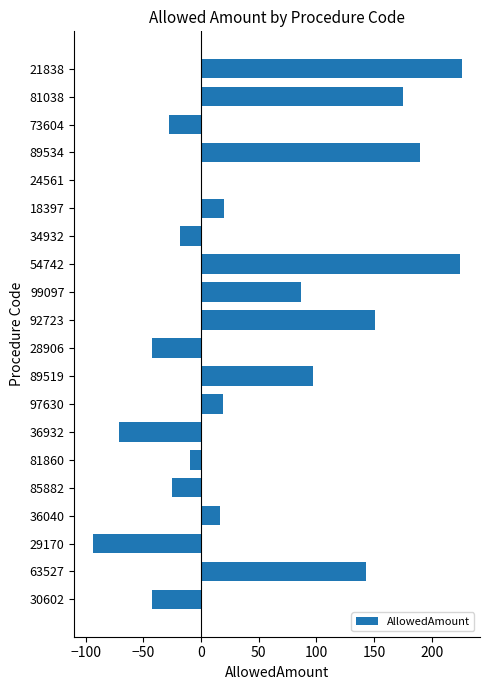

What is the sum of the values at 73604 and 89534?

162